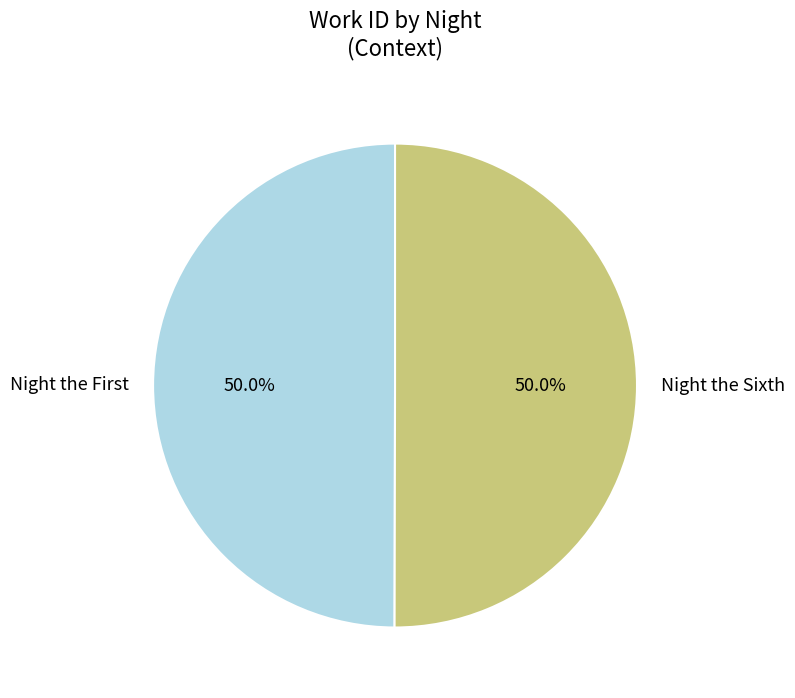

What percentage is the Night the Sixth slice, to the nearest percent?

50%